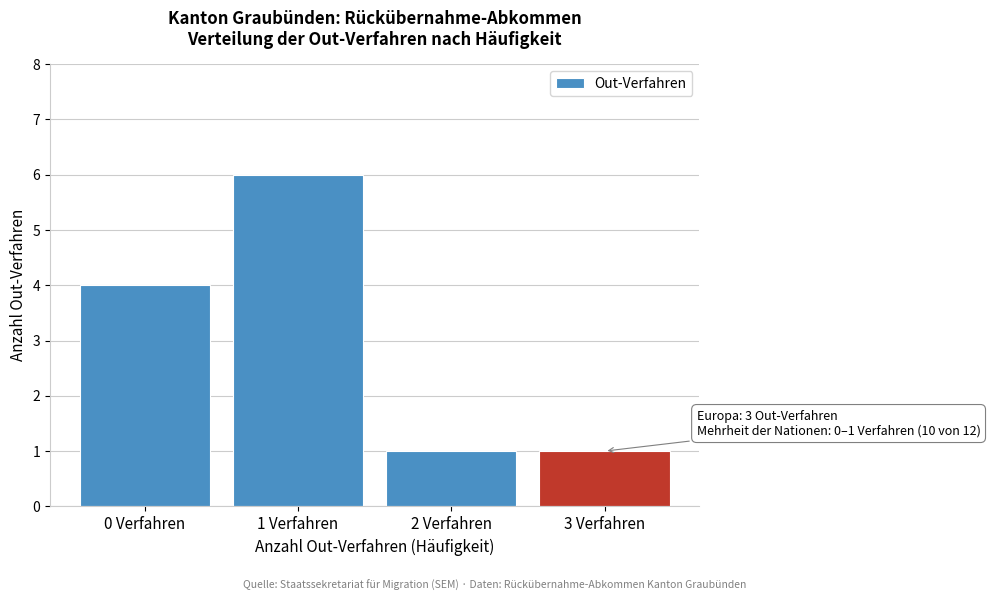

Reading left to right, transcribe all the data shown in this chart.

4	6	1	1